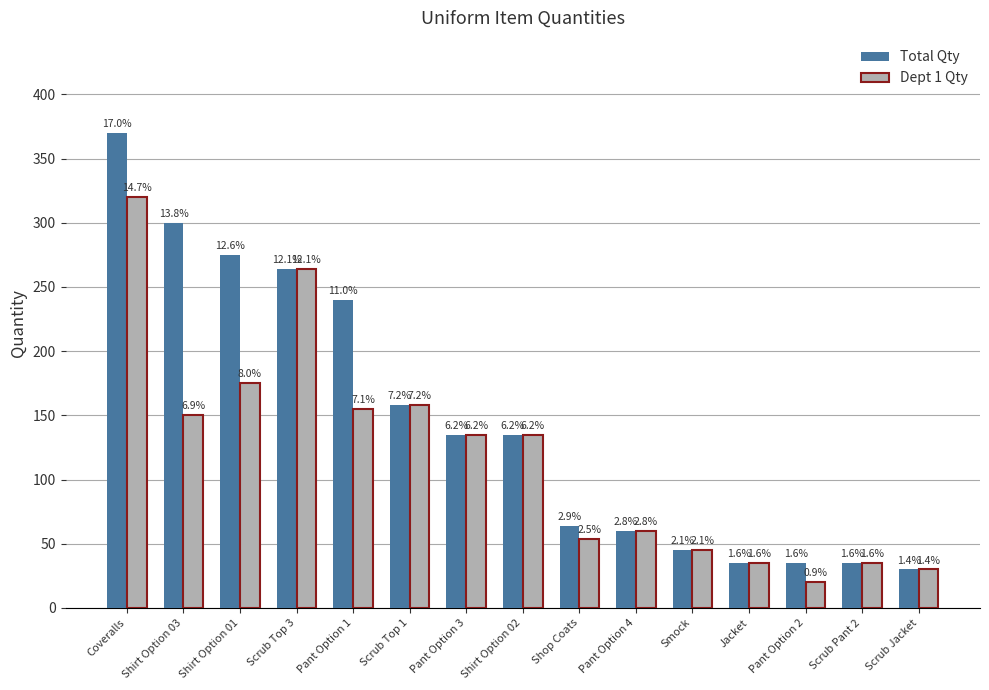

How many bars are there in each group?

2